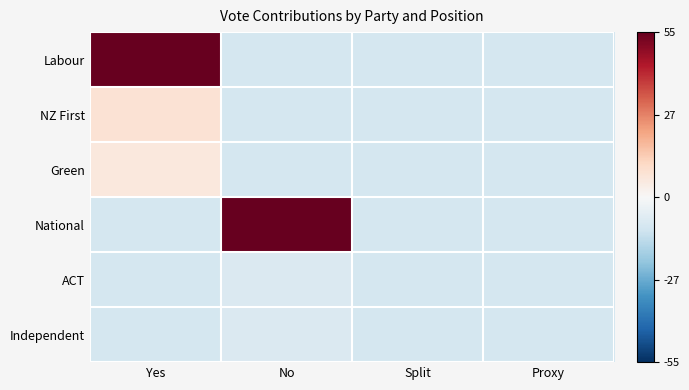

Reading left to right, what are all the values shown in this chart?

Labour: Yes=1.0	No=-0.2	Split=-0.2	Proxy=-0.2
NZ First: Yes=0.1	No=-0.2	Split=-0.2	Proxy=-0.2
Green: Yes=0.1	No=-0.2	Split=-0.2	Proxy=-0.2
National: Yes=-0.2	No=1.0	Split=-0.2	Proxy=-0.2
ACT: Yes=-0.2	No=-0.1	Split=-0.2	Proxy=-0.2
Independent: Yes=-0.2	No=-0.1	Split=-0.2	Proxy=-0.2